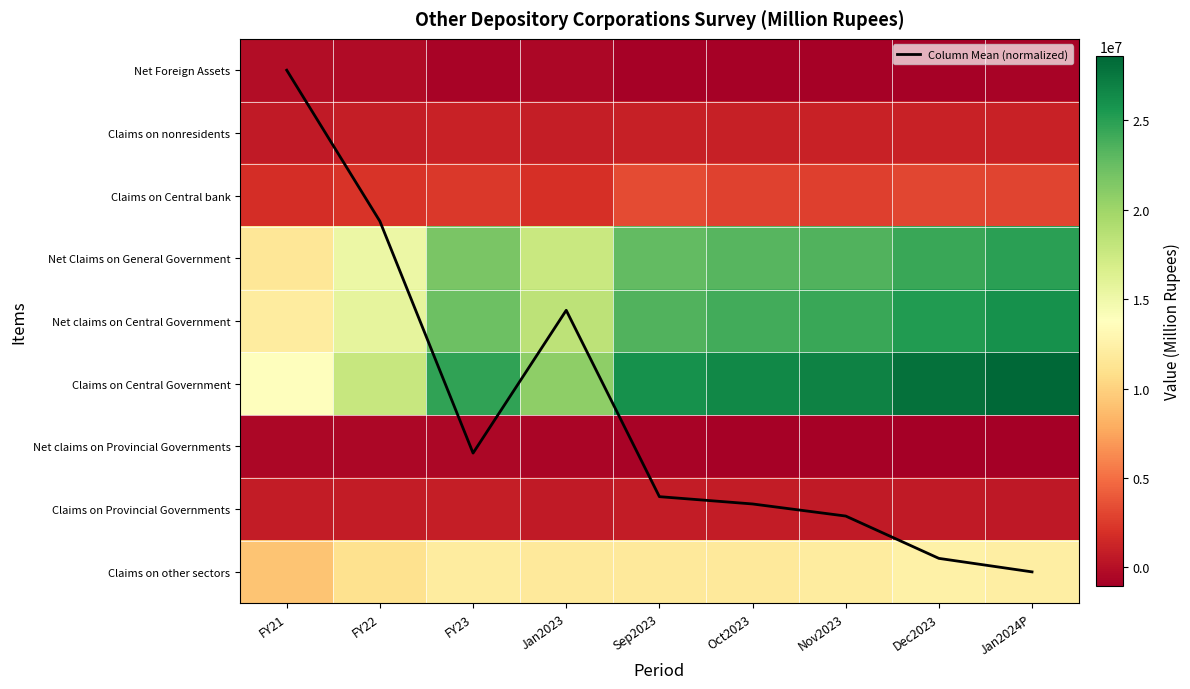

Which series has the widest spread of values?

Claims on Central Government